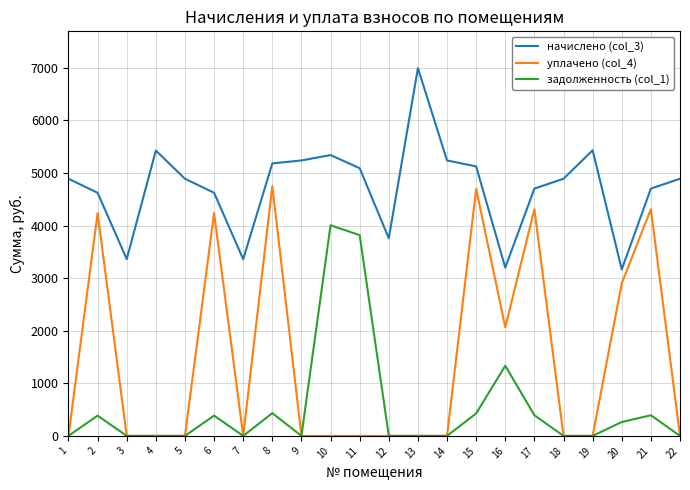

True or false: уплачено (col_4) and начислено (col_3) intersect in this chart.

False